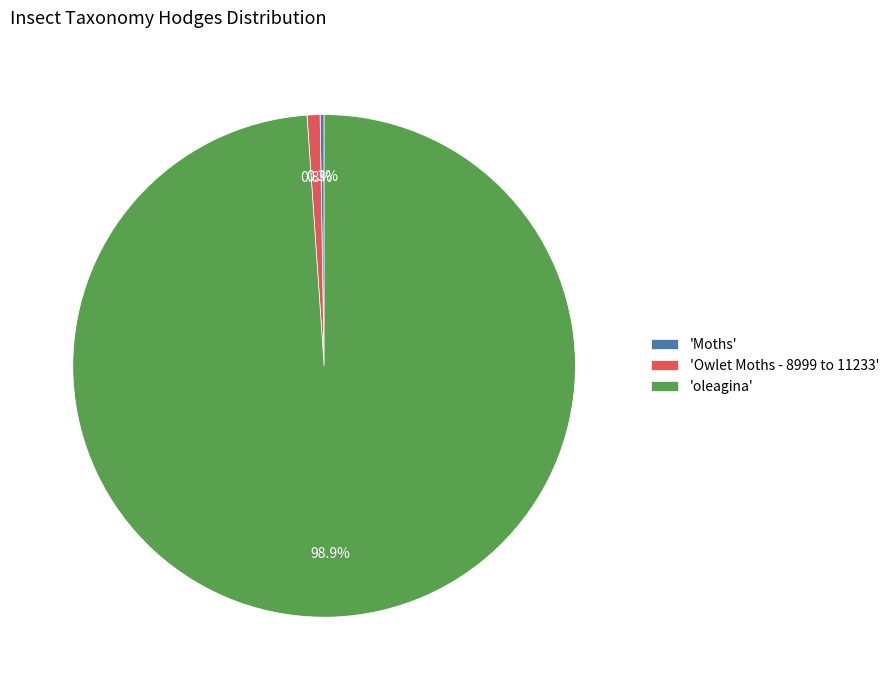

Combined, do 'oleagina' and 'Owlet Moths - 8999 to 11233' account for over 50%?

Yes